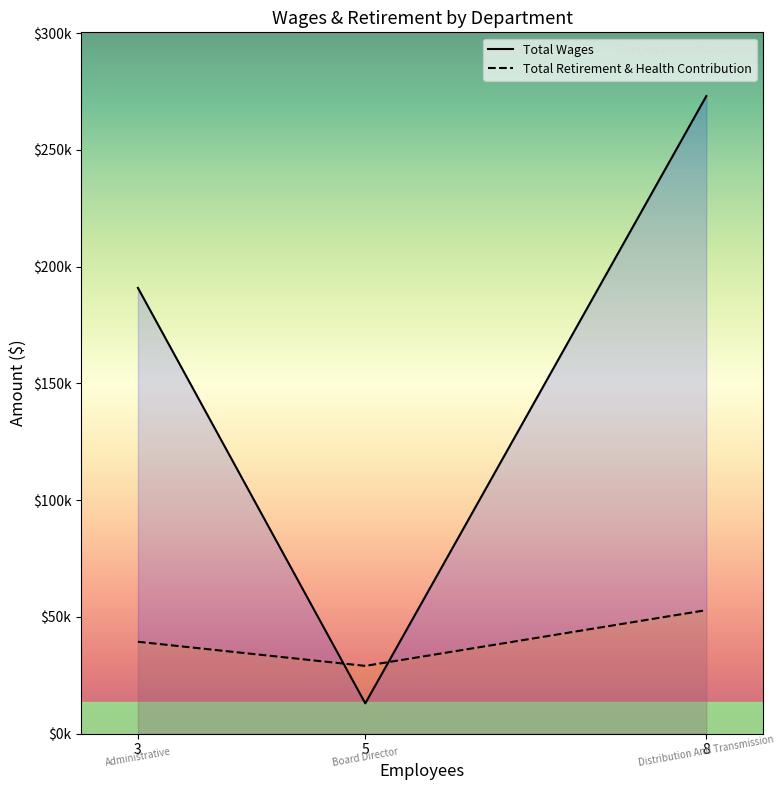

Which has a higher value, Administrative or Board Director?

Administrative